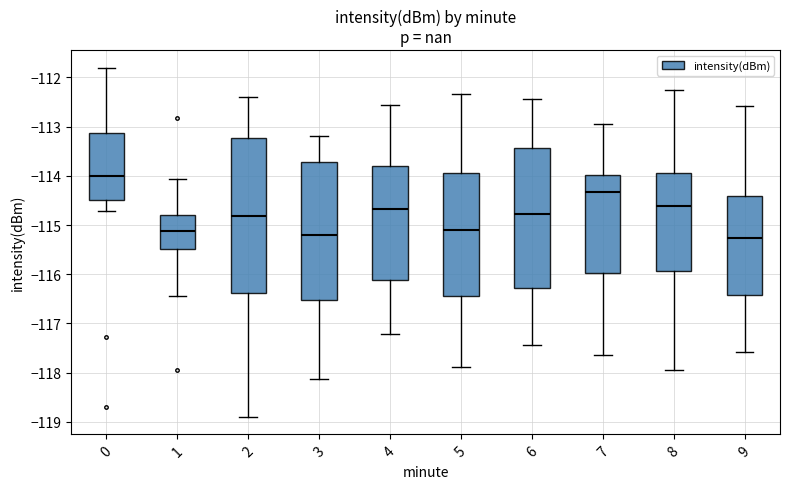

Where is the lower edge of the box at x = 8 on the y-axis? The values are not printed on the chart, so give them approximately, as read against the axis.

-115.9